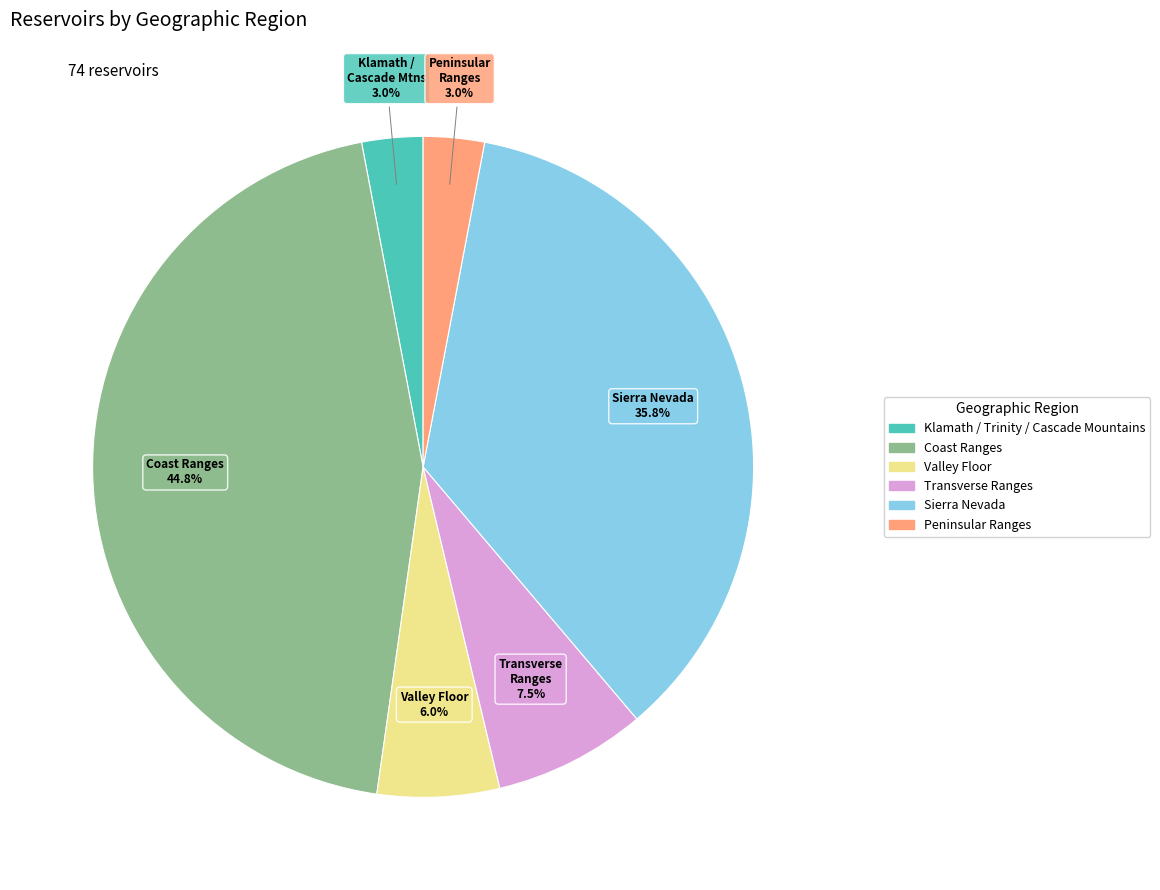

To the nearest percent, what percentage of the pie is Sierra Nevada?

36%